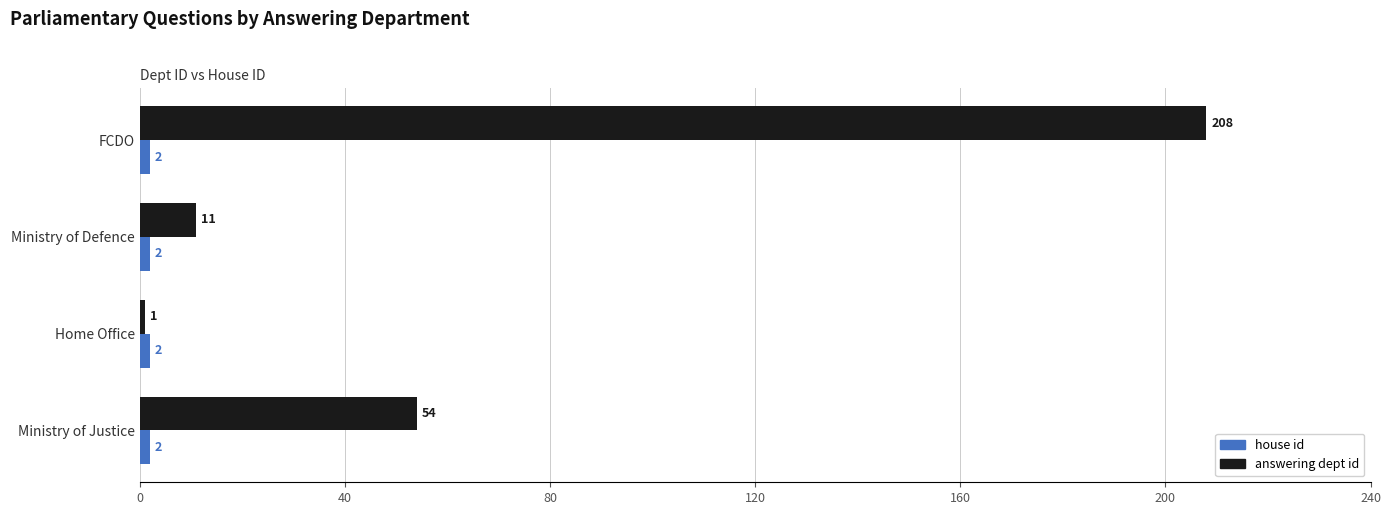

What is the difference between the answering dept id values at Home Office and Ministry of Defence?

10